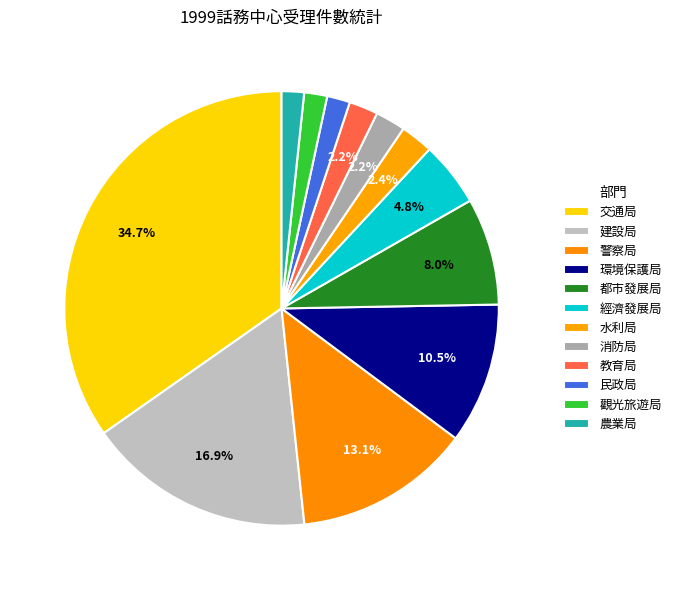

Which category has the smallest portion of the pie?

農業局